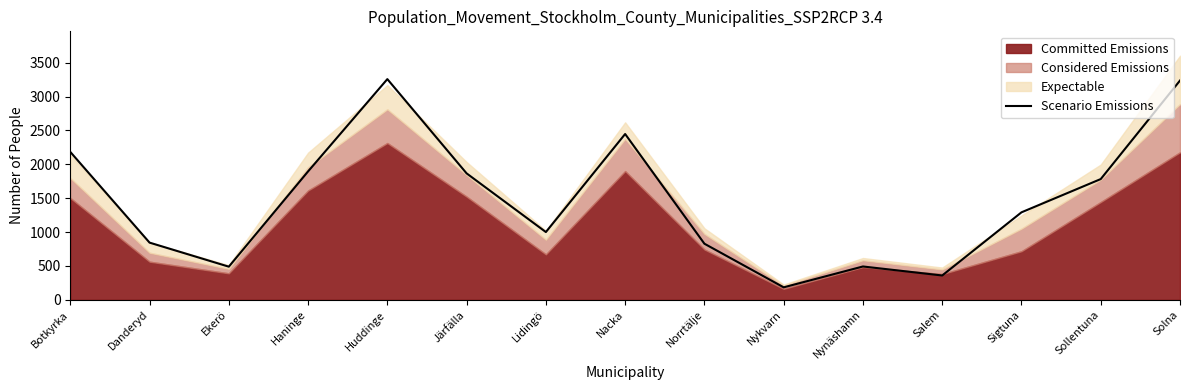

Is it true that the value at Danderyd is 844?

True